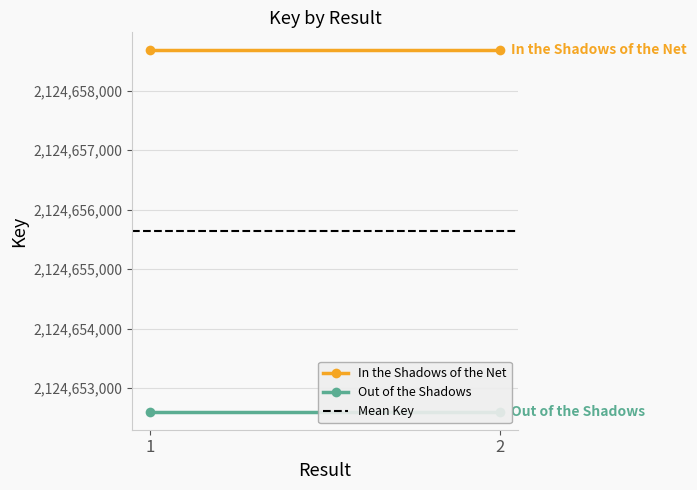

What is the average value of the Mean Key series?

2124655638.5